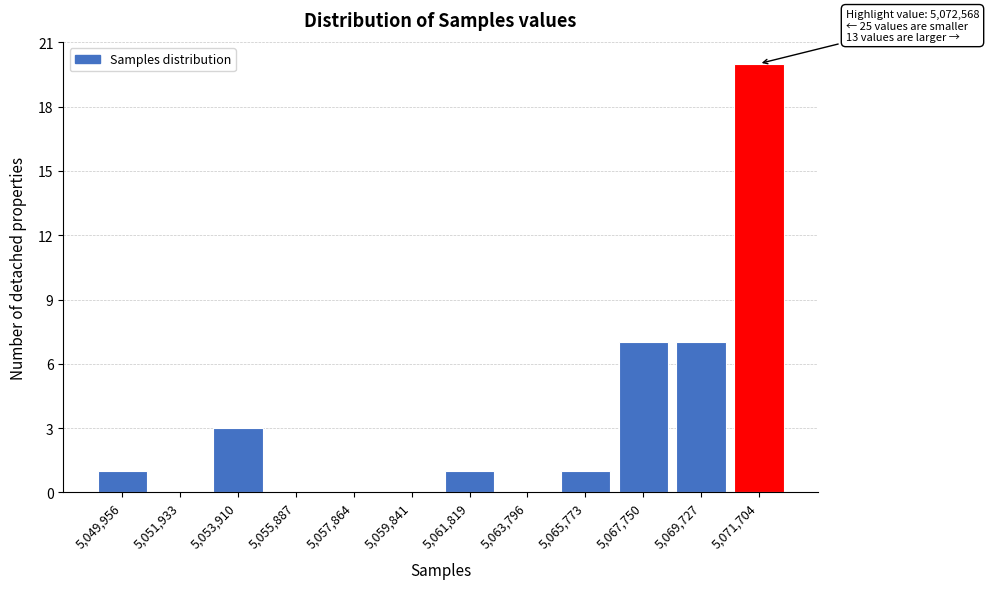

Reading left to right, transcribe all the data shown in this chart.

5,049,956=1	5,051,933=0	5,053,910=3	5,055,887=0	5,057,864=0	5,059,841=0	5,061,819=1	5,063,796=0	5,065,773=1	5,067,750=7	5,069,727=7	5,071,704=20